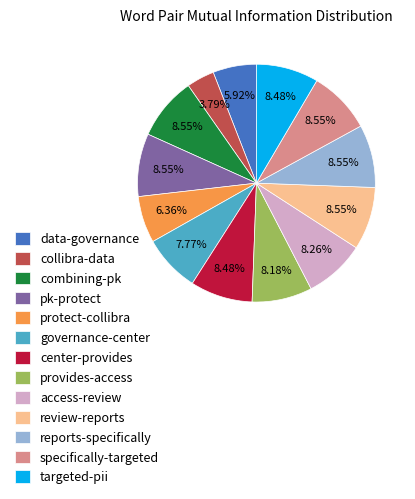

Count the number of slices in the pie.

13